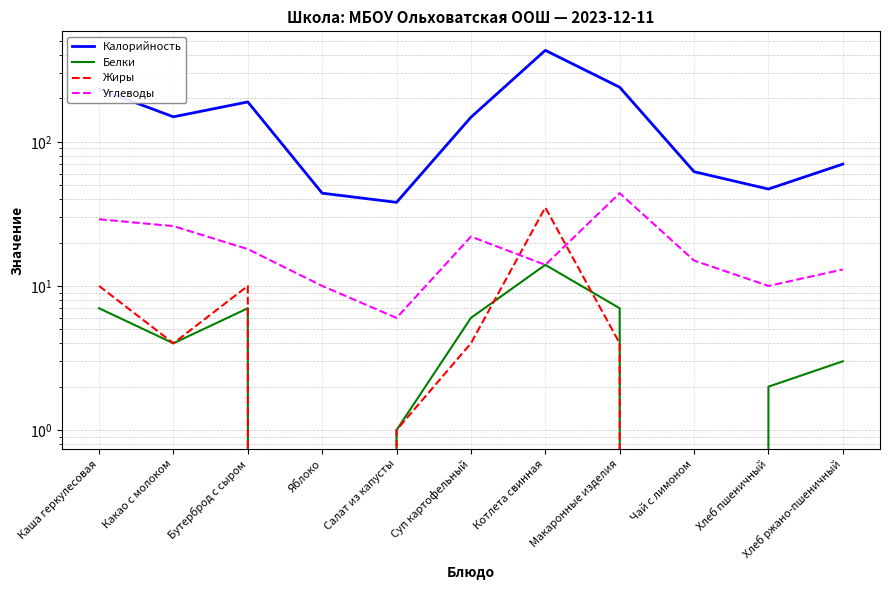

Between which two adjacent categories do Белки and Жиры first intersect?

Суп картофельный and Котлета свинная